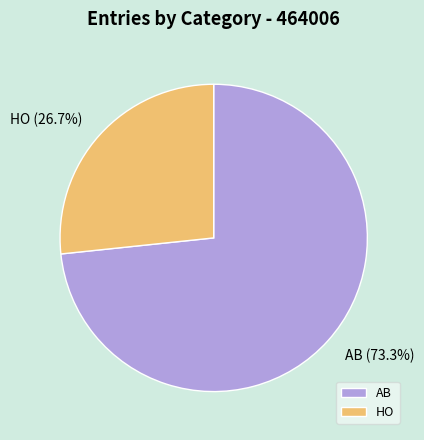

Which category has the biggest portion of the pie?

AB